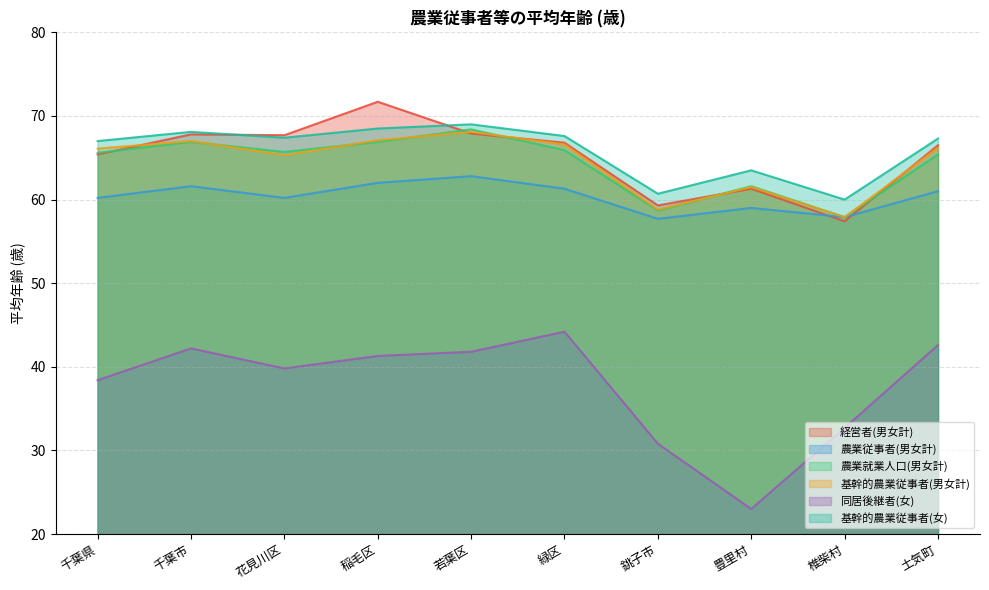

What is the difference between the 基幹的農業従事者(男女計) values at 若葉区 and 稲毛区?

1.0